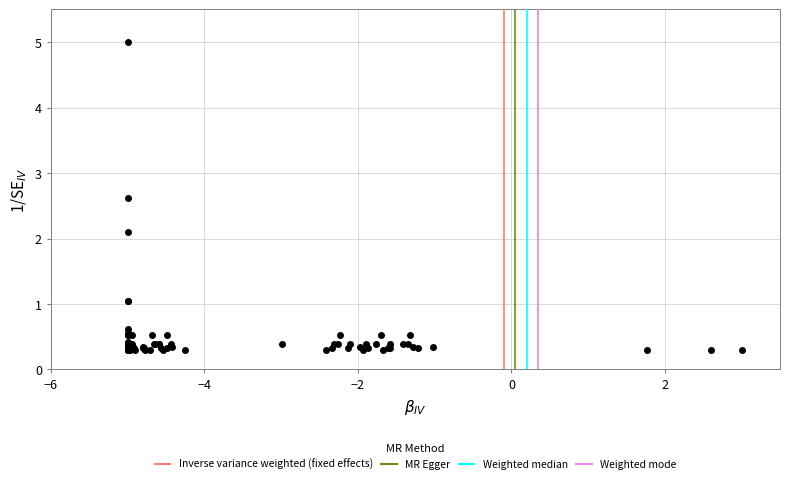

What Y value in the scatter plot is closest to 2?

2.1